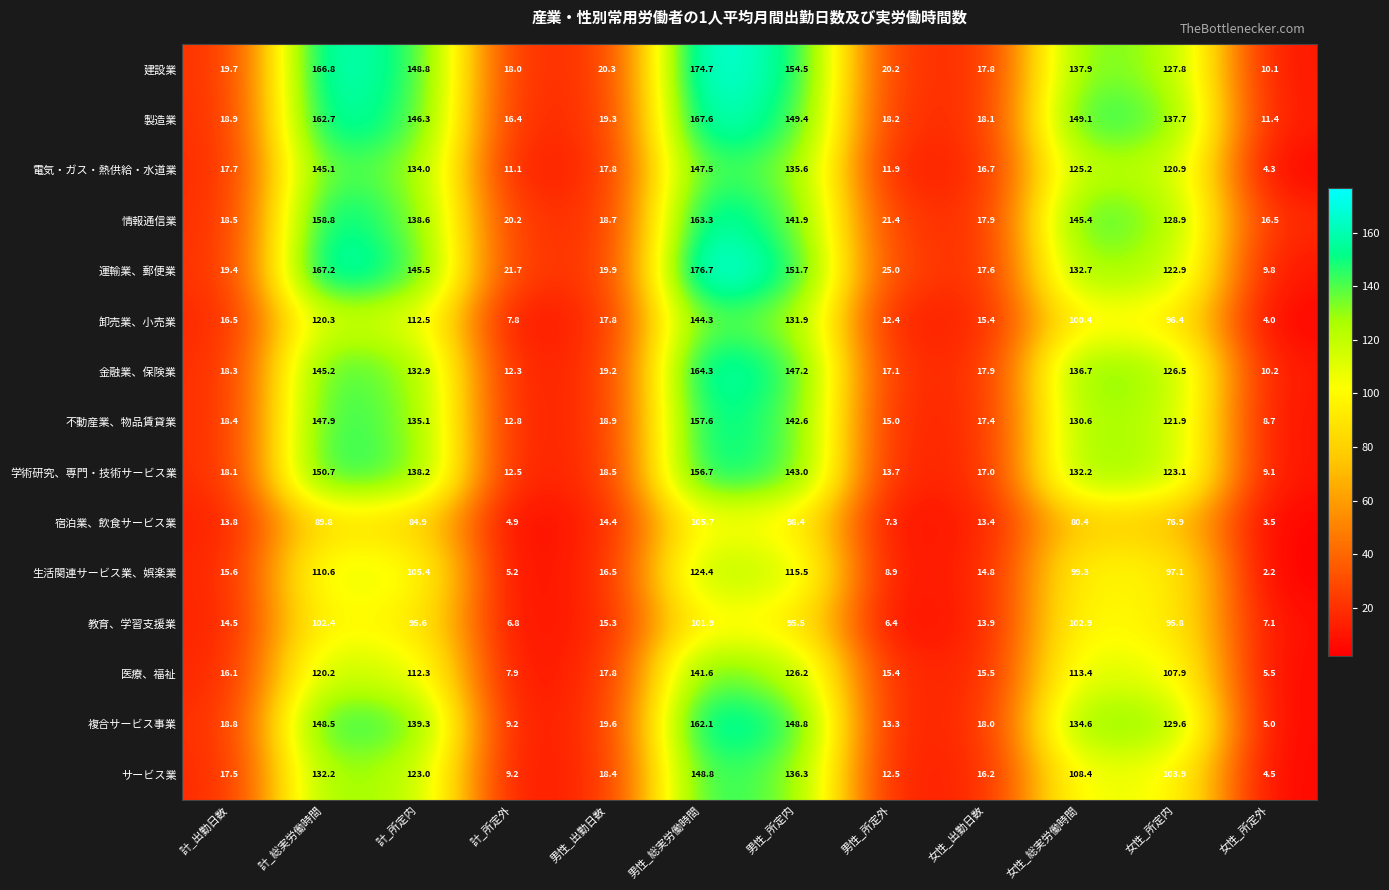

The 複合サービス事業 series shows 15.4 at 計_所定外. True or false?

False